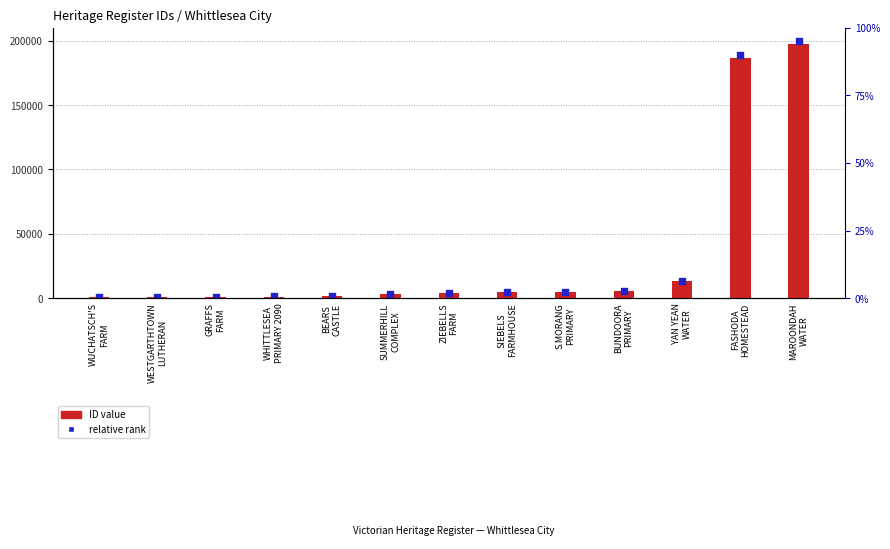

Which series has the widest spread of Y values?

relative rank